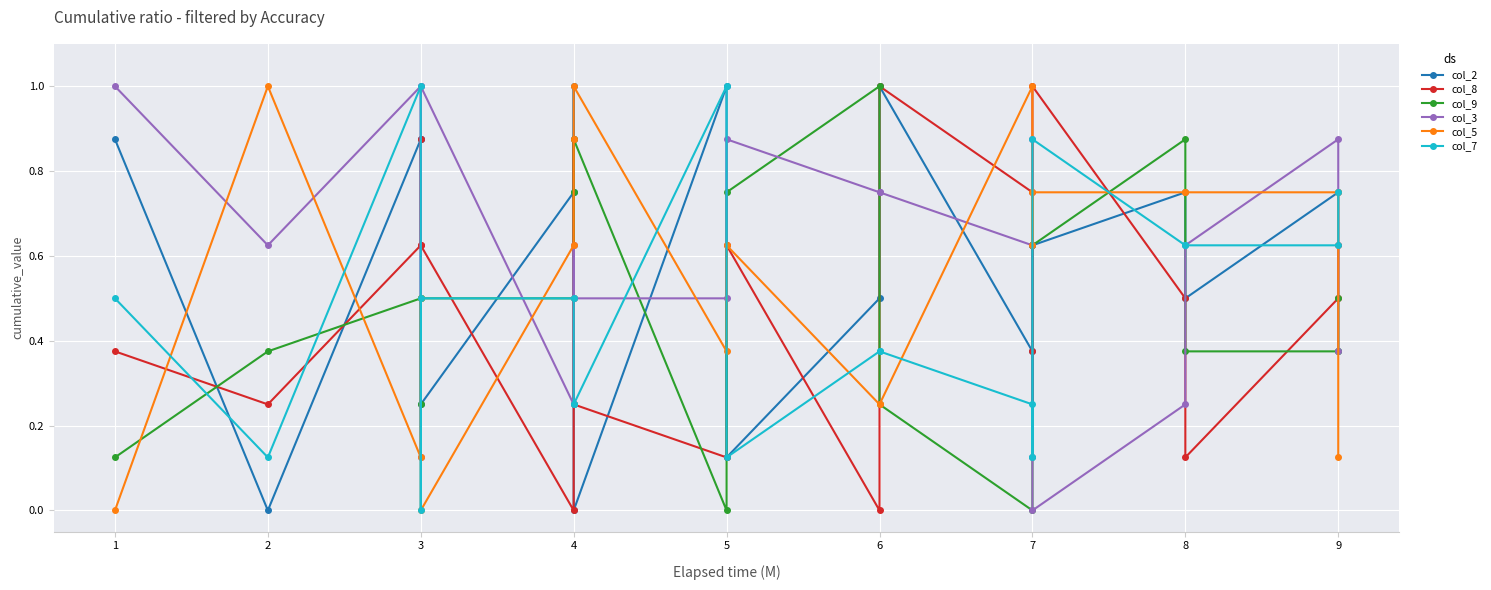

How many positive values does the col_7 series have?

18